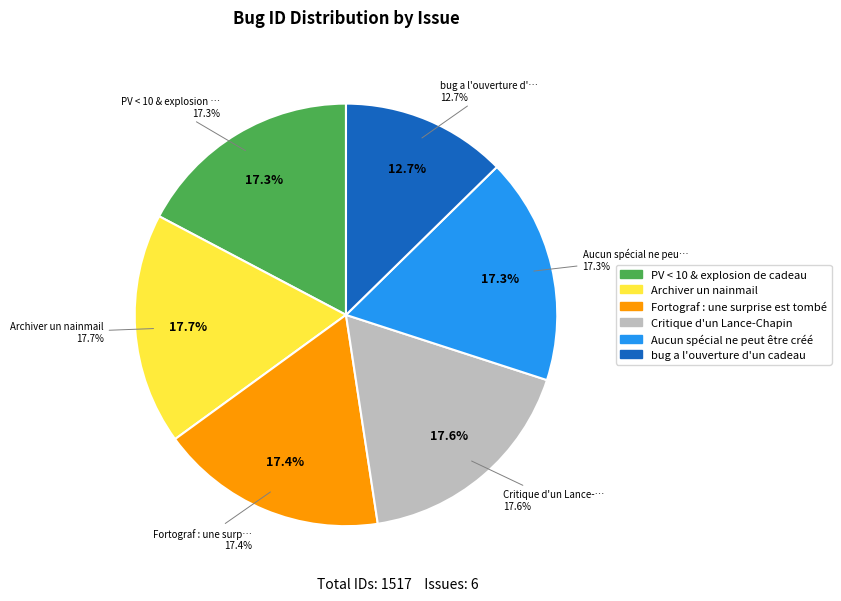

To the nearest percent, what is the combined percentage of Aucun spécial ne peut être créé and bug a l'ouverture d'un cadeau?

30%